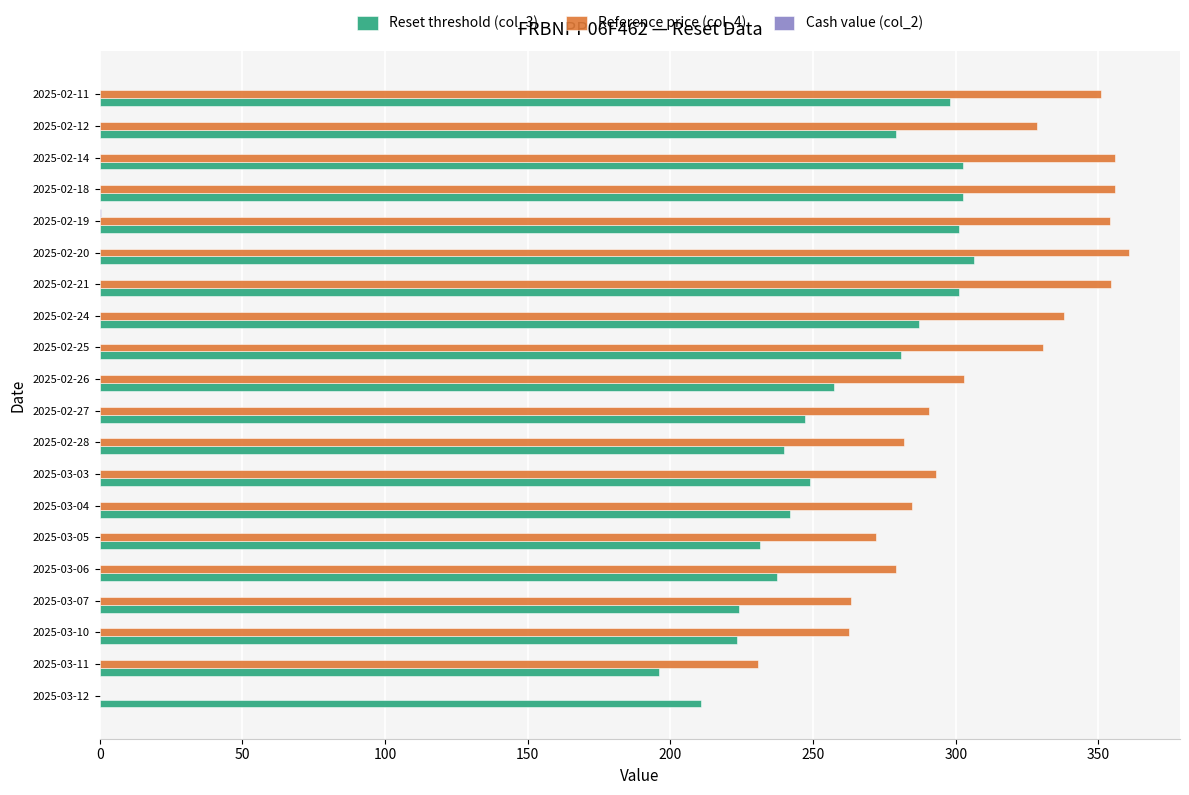

Which series has the largest total across all categories?

Reference price (col_4)